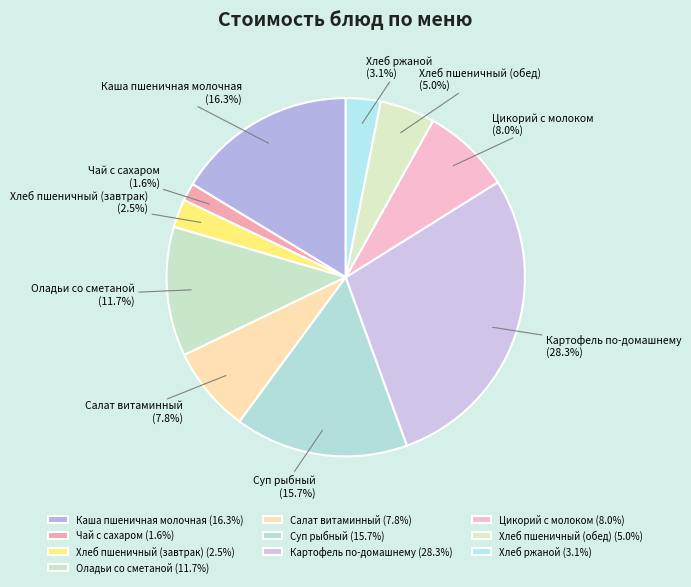

What is the ratio of the value at Каша пшеничная молочная to the value at Суп рыбный?

1.0